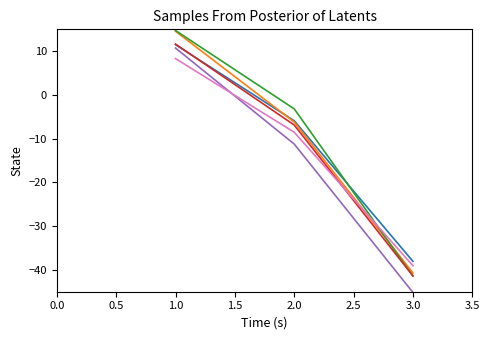

What is the difference between the highest and lowest values at 2.0?

8.0